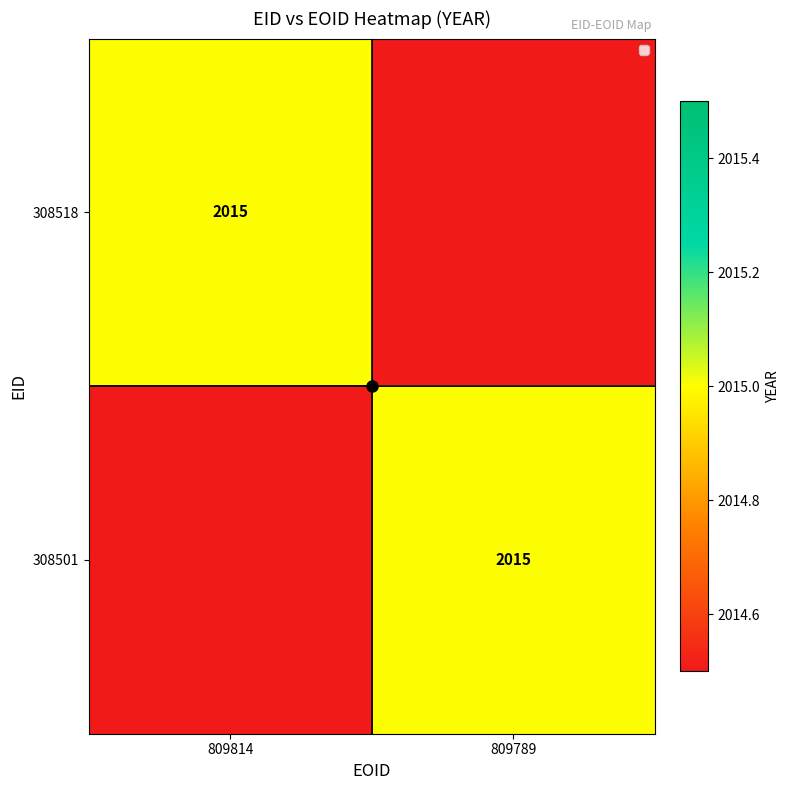

Which label corresponds to the largest value in the chart?

809814